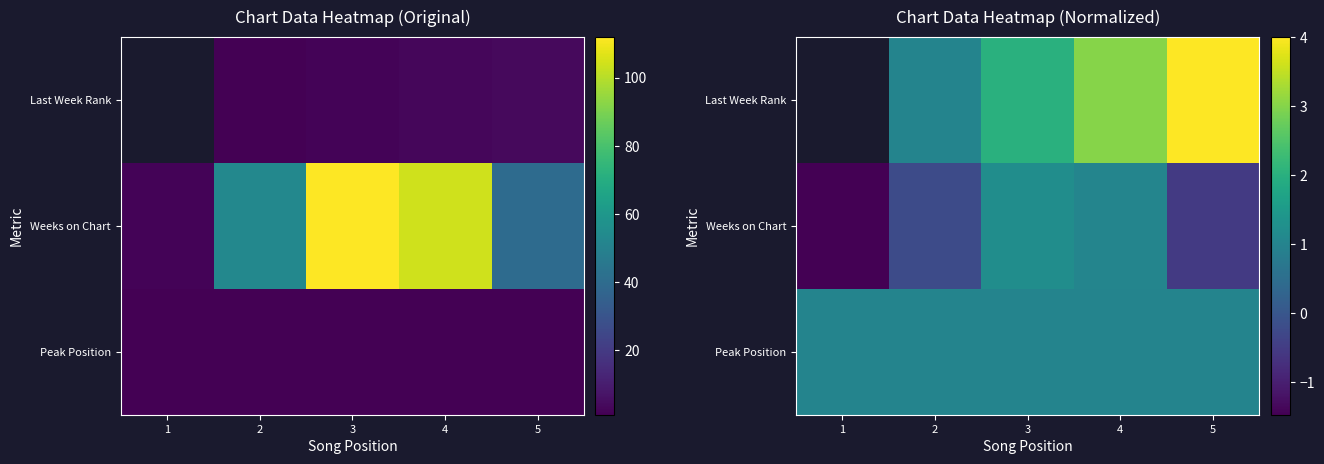

The value of Last Week Rank at 5 is 1.5. True or false?

False